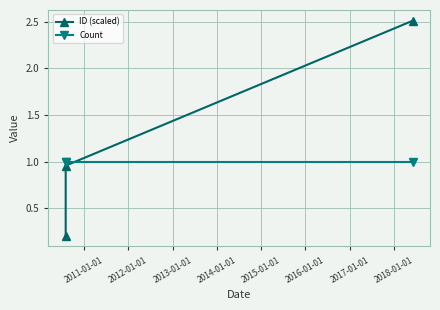

Does the chart display data point markers on the line(s)?

Yes